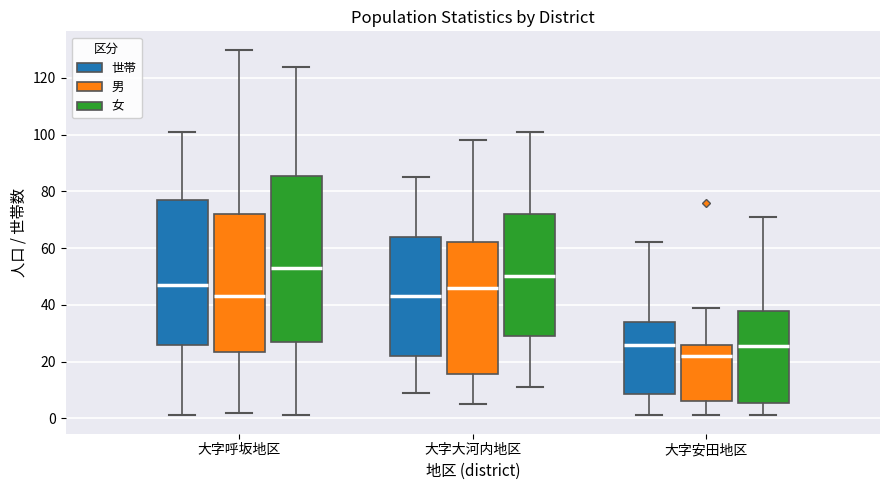

Where does the upper whisker of the box for 大字呼坂地区 (世帯) end on the y-axis? The values are not printed on the chart, so give them approximately, as read against the axis.

102